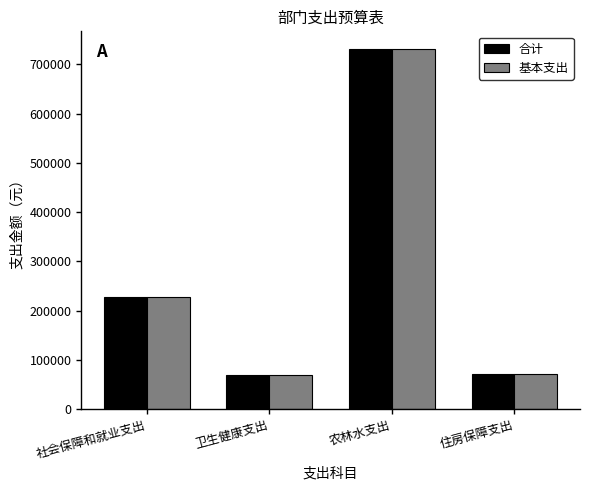

Is it true that 合计 equals 69678.0 at 卫生健康支出?

True